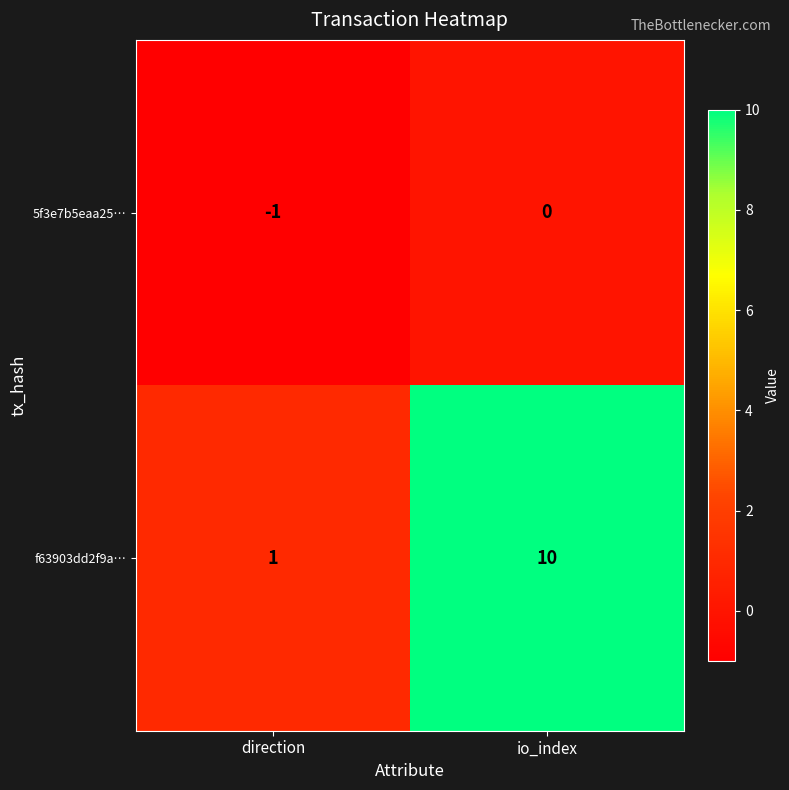

At which label is 5f3e7b5eaa25… closest to 0?

io_index